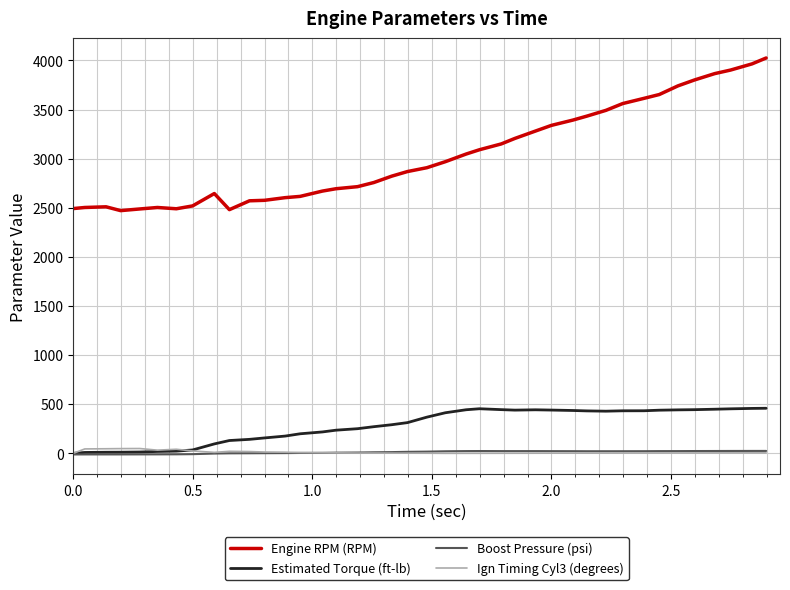

Which series has the largest range (max minus min)?

Engine RPM (RPM)